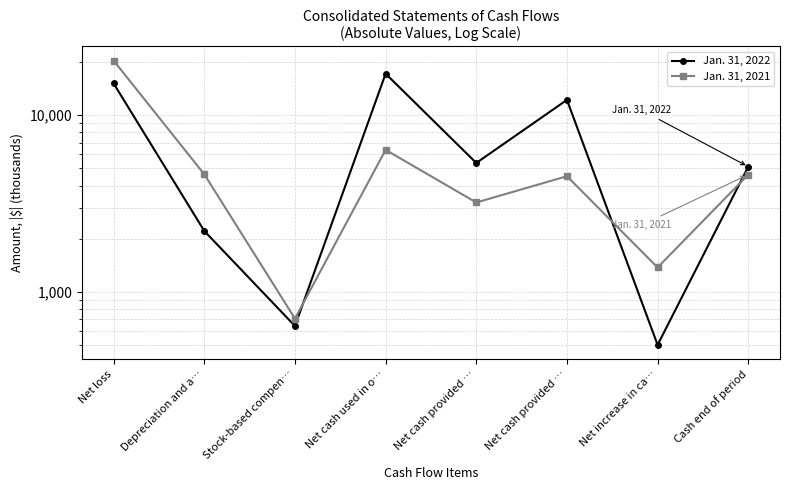

The Jan. 31, 2022 series shows 23632 at Net loss. True or false?

False